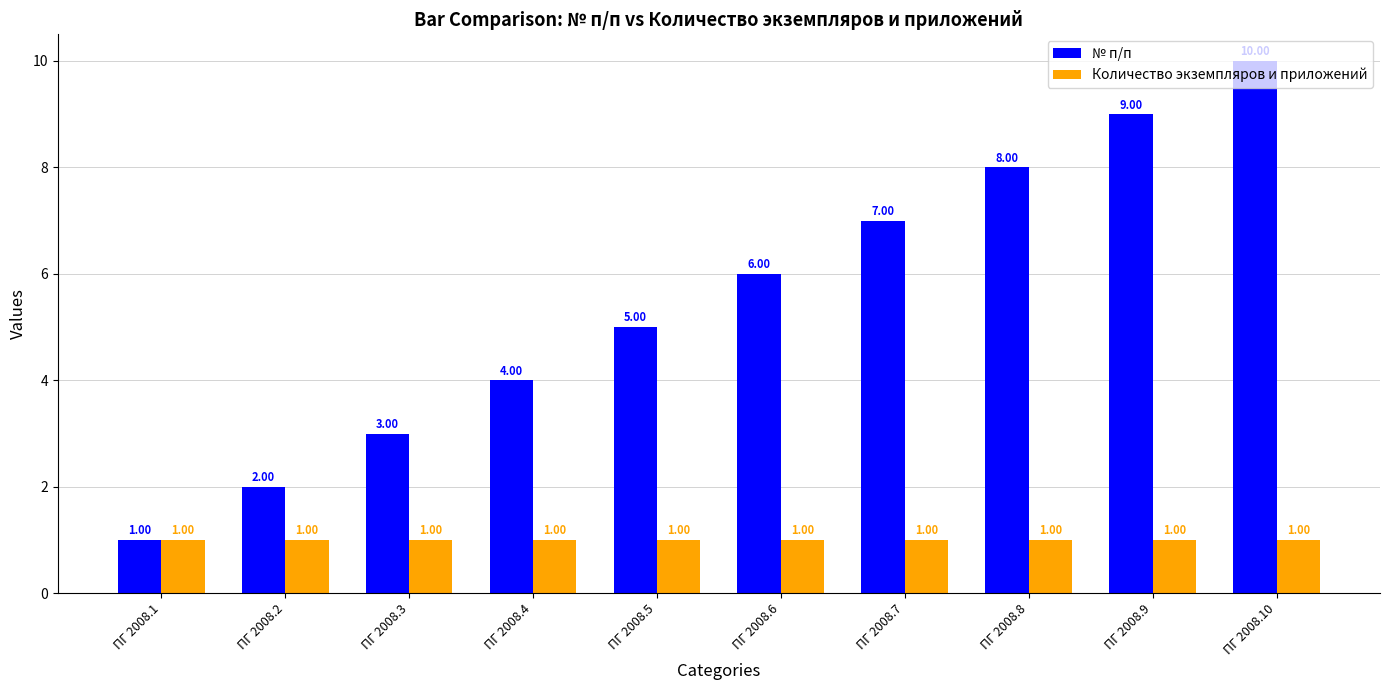

List the series in order of their overall mean, lowest first.

Количество экземпляров и приложений, № п/п